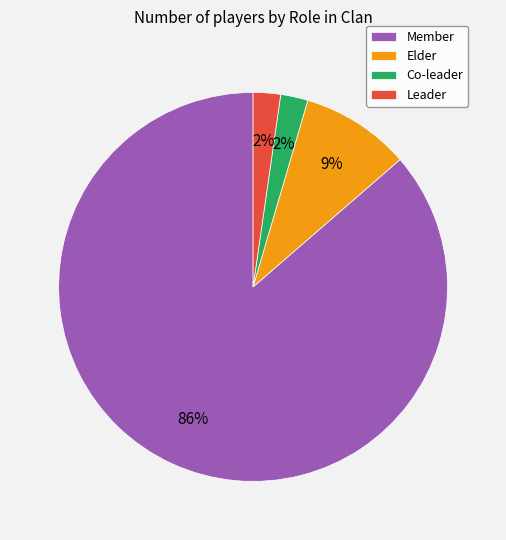

How many segments does this pie chart have?

4